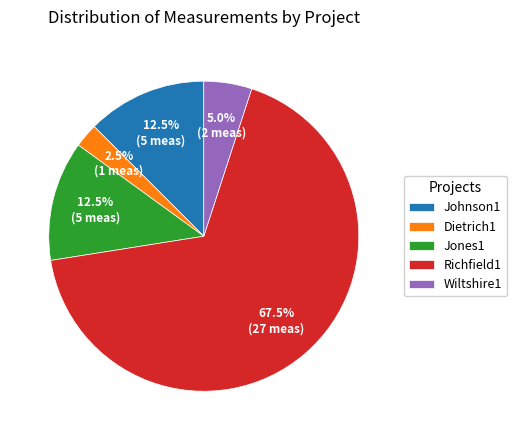

What is the total percentage of Johnson1 and Dietrich1?

15.0%